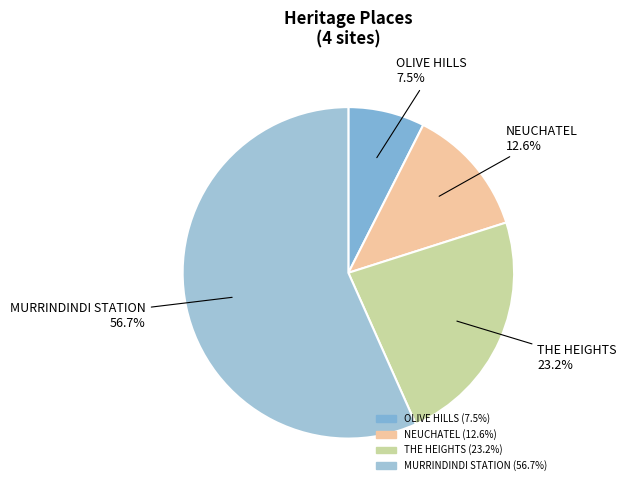

What is the total percentage of NEUCHATEL and OLIVE HILLS?

20.1%